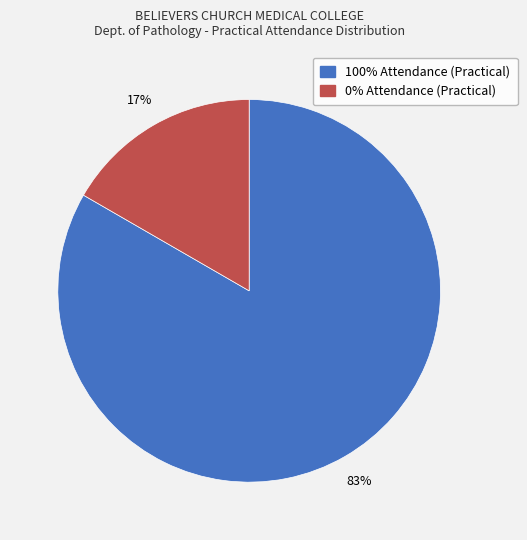

True or false: 0% Attendance (Practical) accounts for 4% of the total.

False